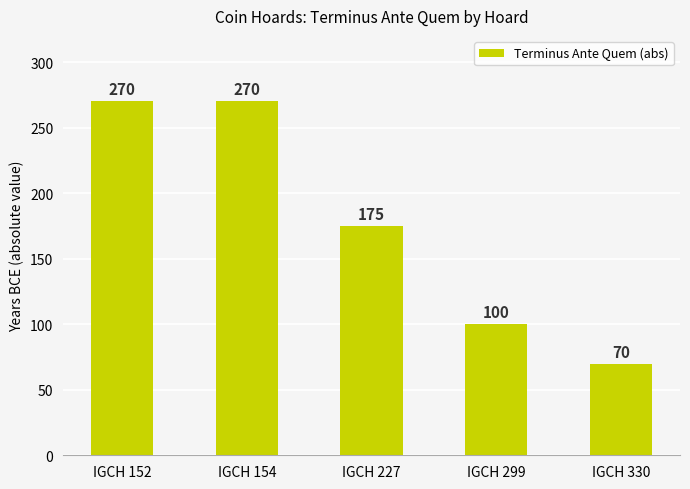

The chart shows a value of 72 at IGCH 154. True or false?

False